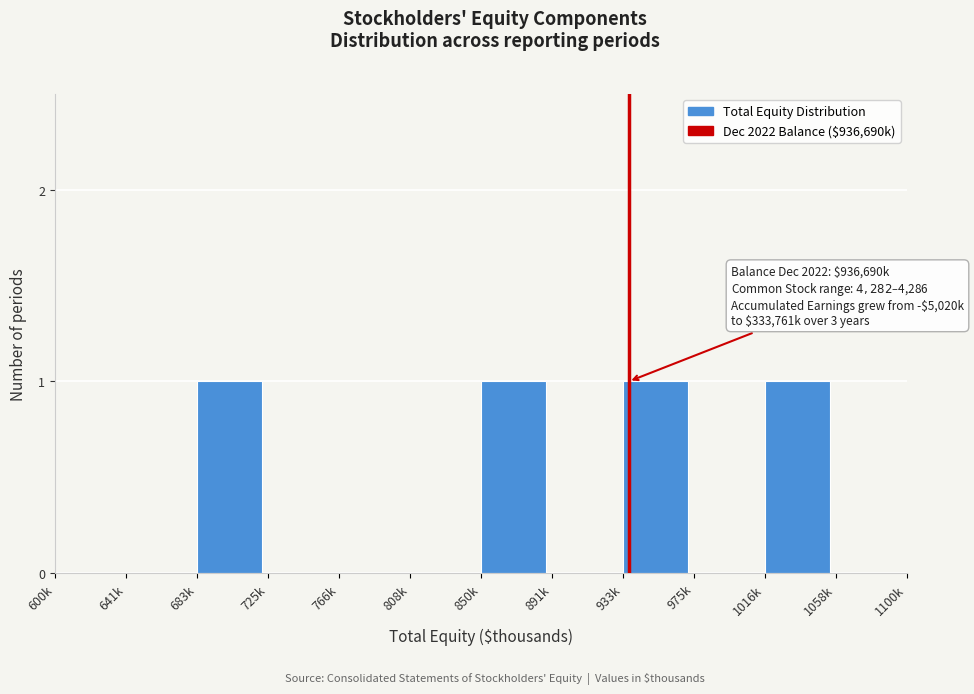

Reading left to right, list all the values displayed in this chart.

600k=0	641k=0	683k=1	725k=0	766k=0	808k=0	850k=1	891k=0	933k=1	975k=0	1016k=1	1058k=0